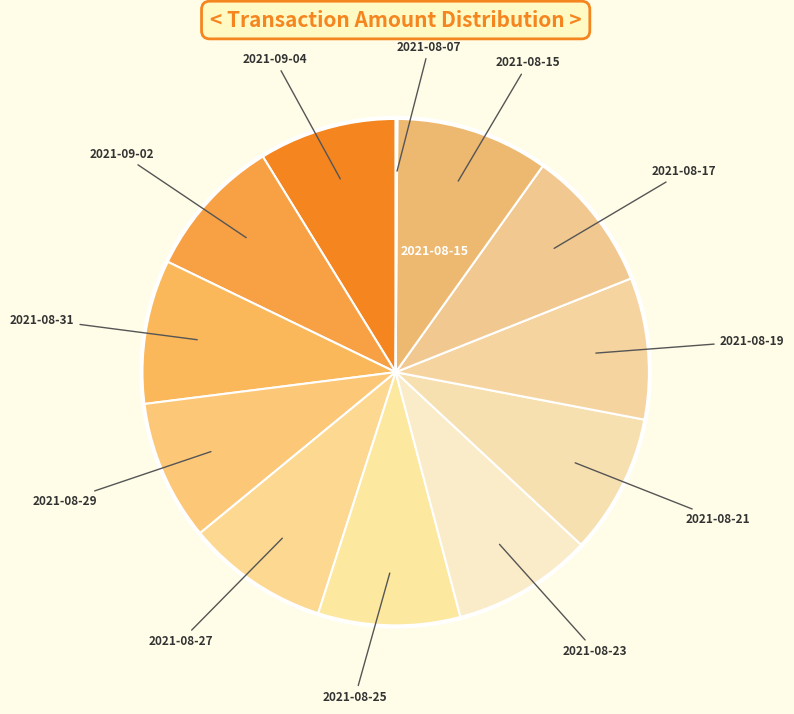

To the nearest percent, what is the average slice percentage?

8%